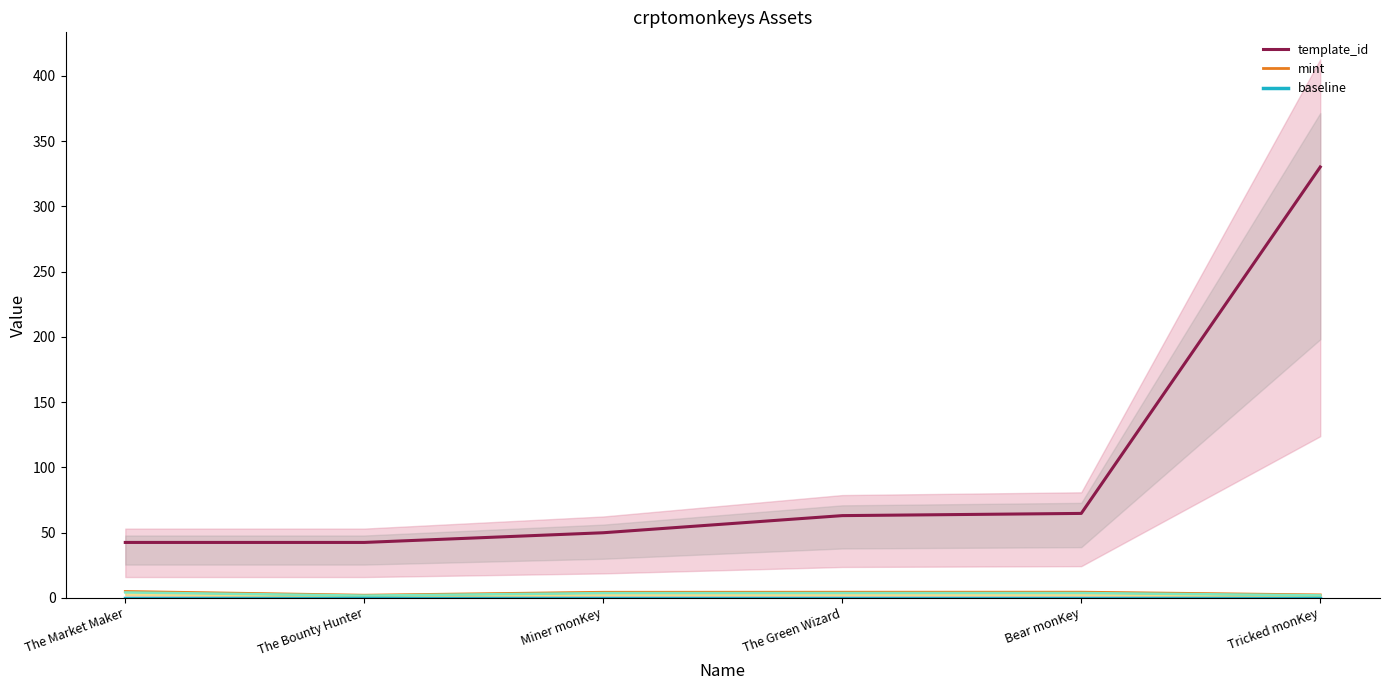

How many series are shown in this chart?

3